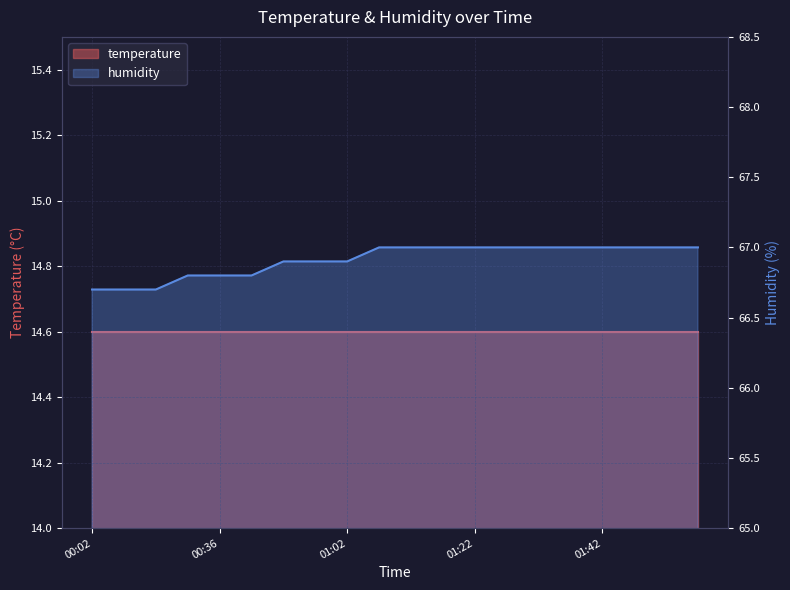

Rank the categories by value from lowest to highest.

00:02, 00:12, 00:21, 00:29, 00:36, 00:41, 00:49, 00:54, 01:02, 01:07, 01:12, 01:17, 01:22, 01:27, 01:32, 01:37, 01:42, 01:47, 01:52, 01:57